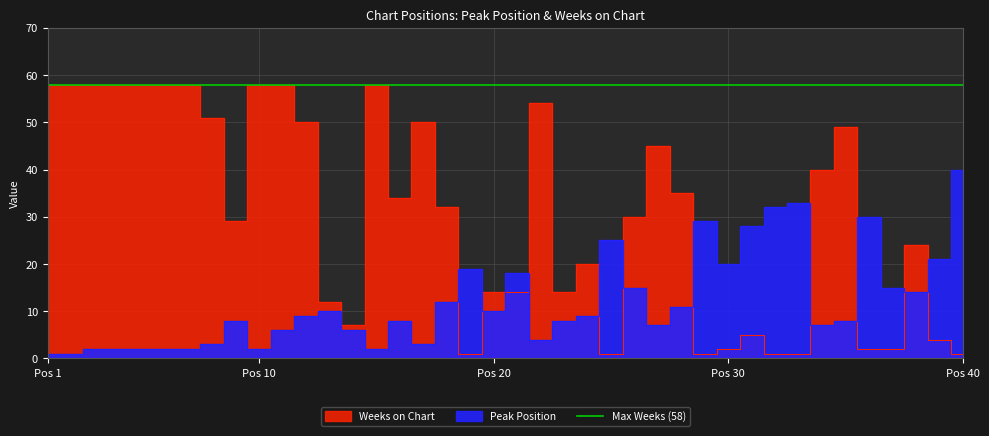

At which category is the sum across all series the highest?

11